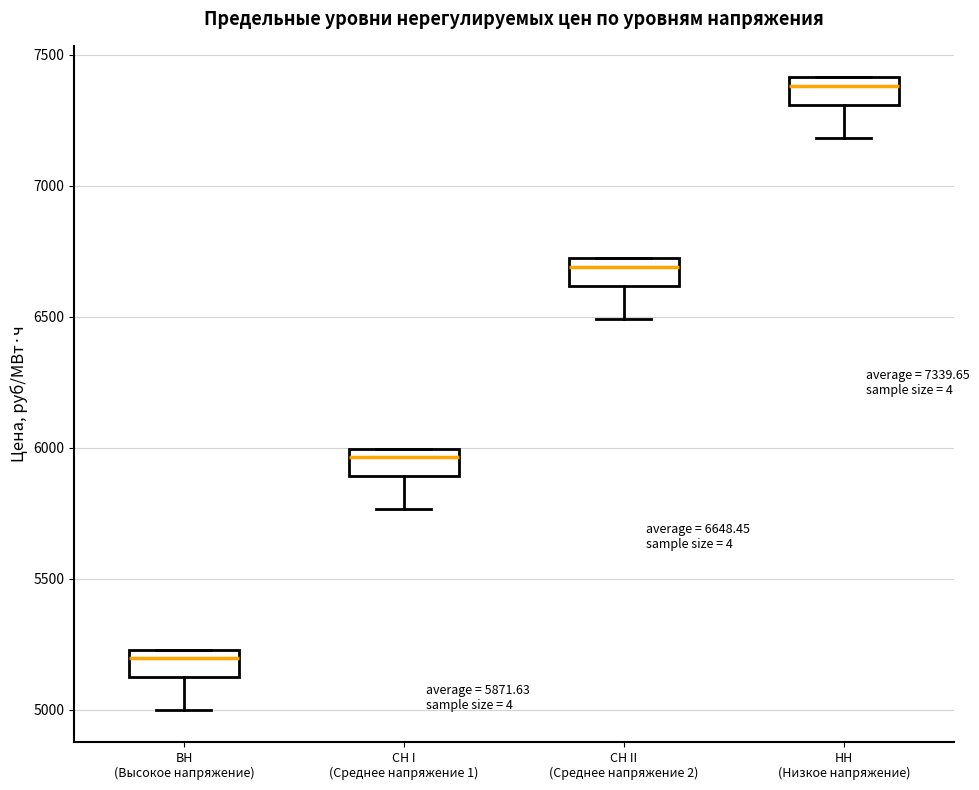

Which box's median line is the highest?

НН (Низкое напряжение)